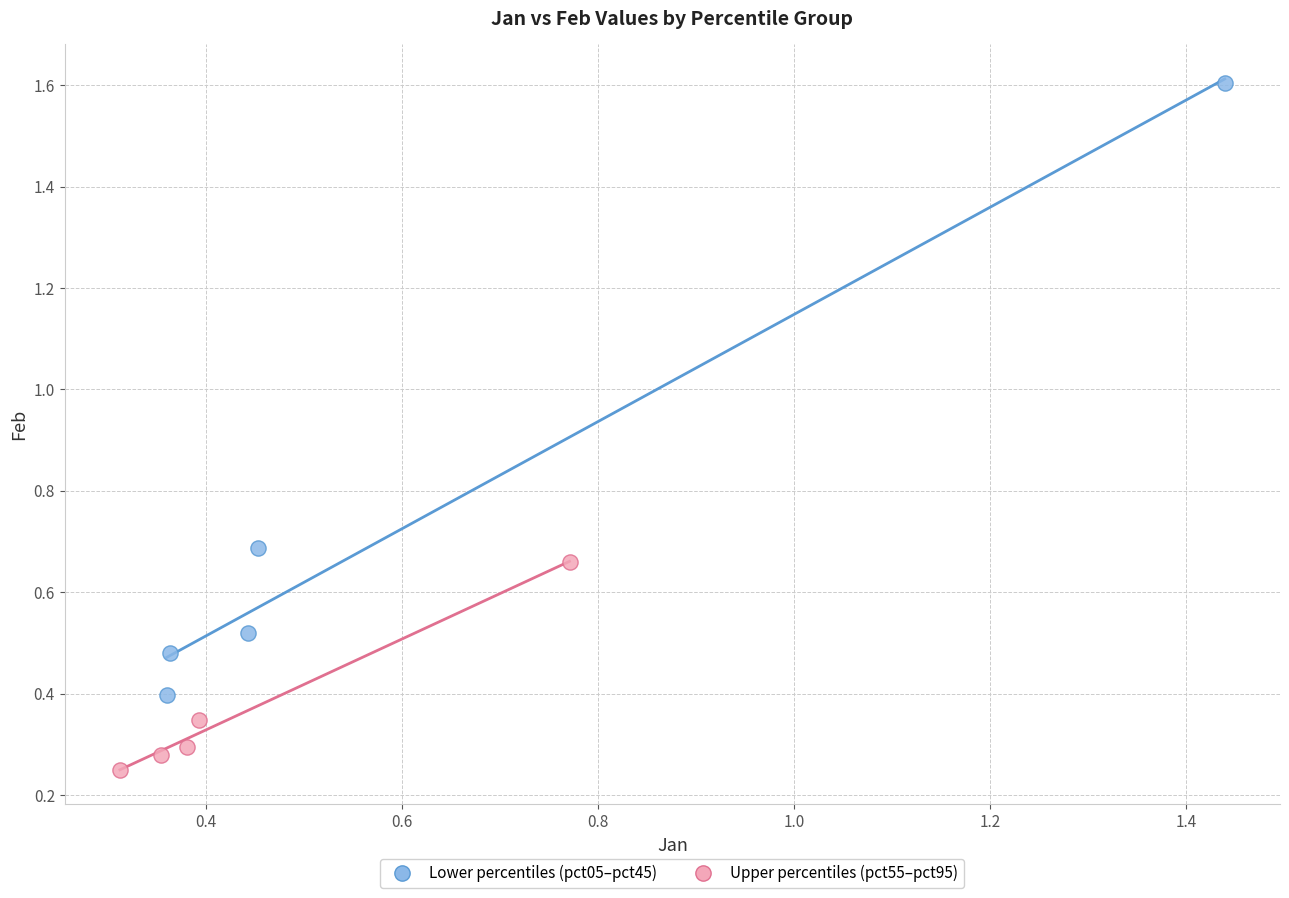

Which series reaches the maximum Y coordinate?

Lower percentiles (pct05–pct45)